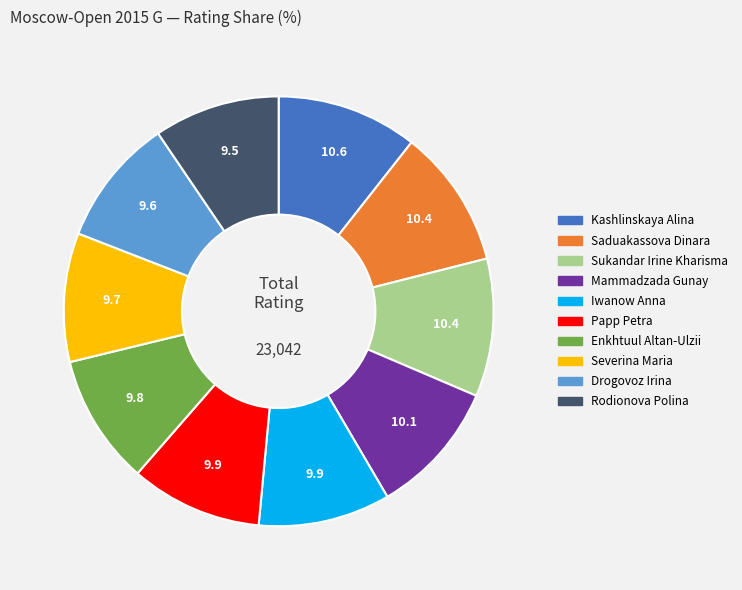

Approximately how many times larger is the value at Mammadzada Gunay compared to Enkhtuul Altan-Ulzii?

1.0